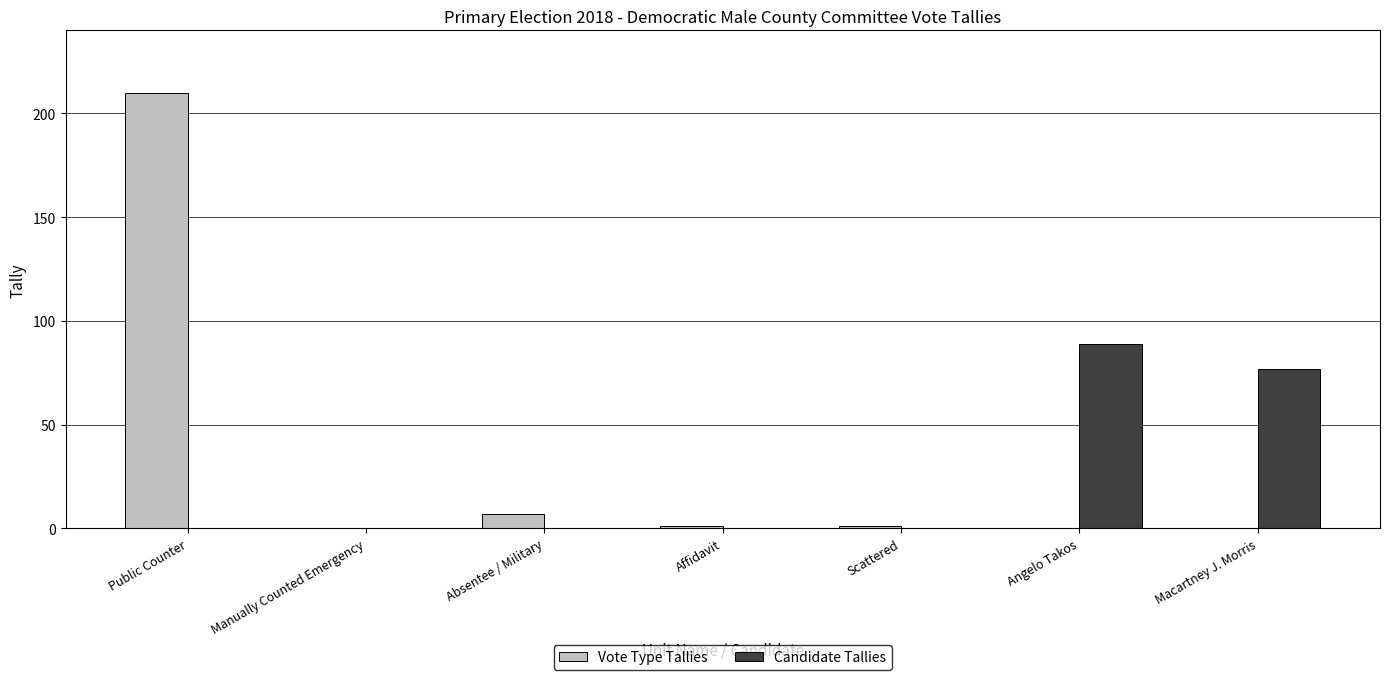

At which category is the sum across all series the highest?

Public Counter